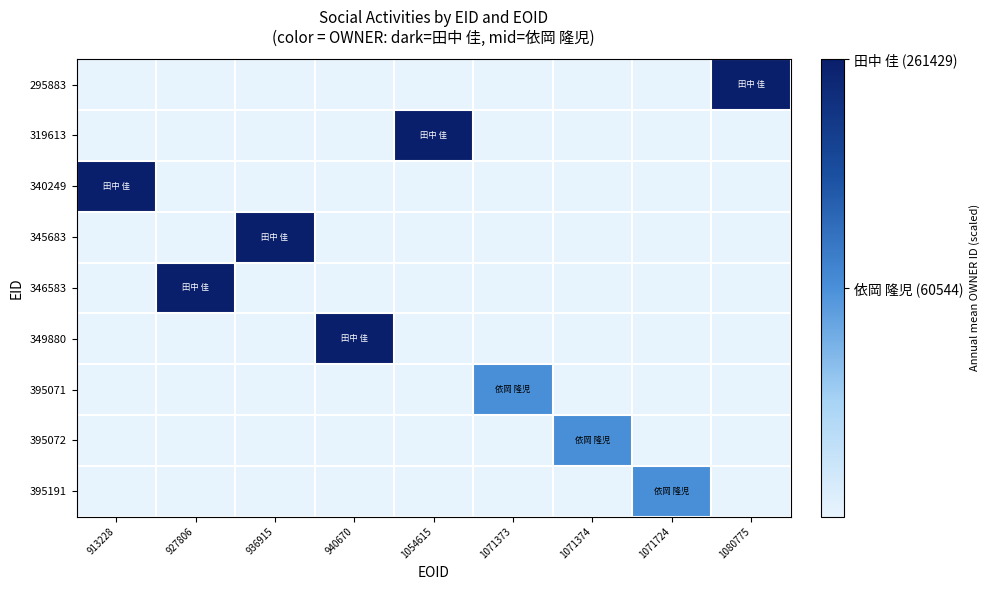

How many data points does each series have?

9